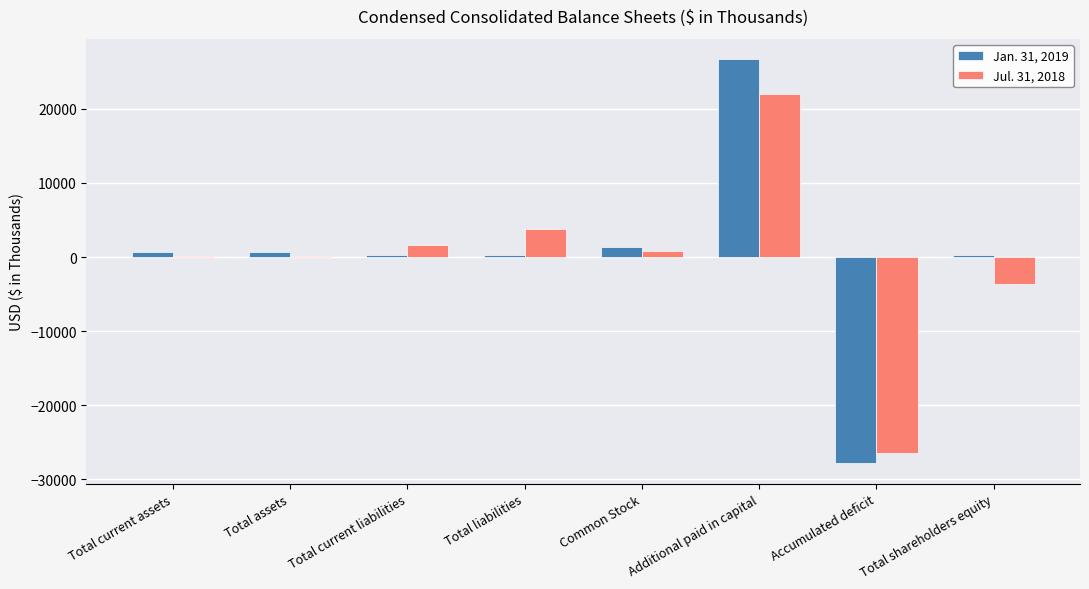

What is the sum of all Jul. 31, 2018 values?

-1750